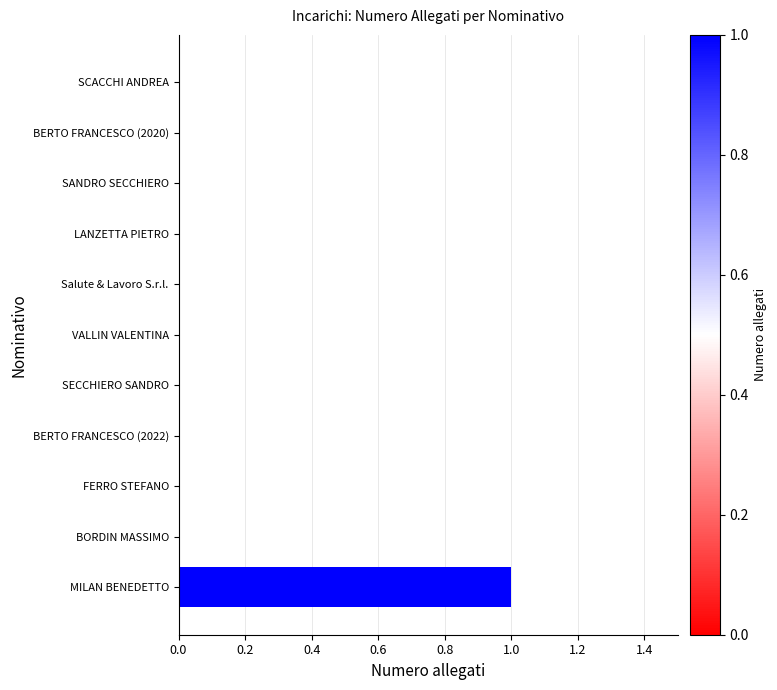

How many distinct data groups are displayed?

1